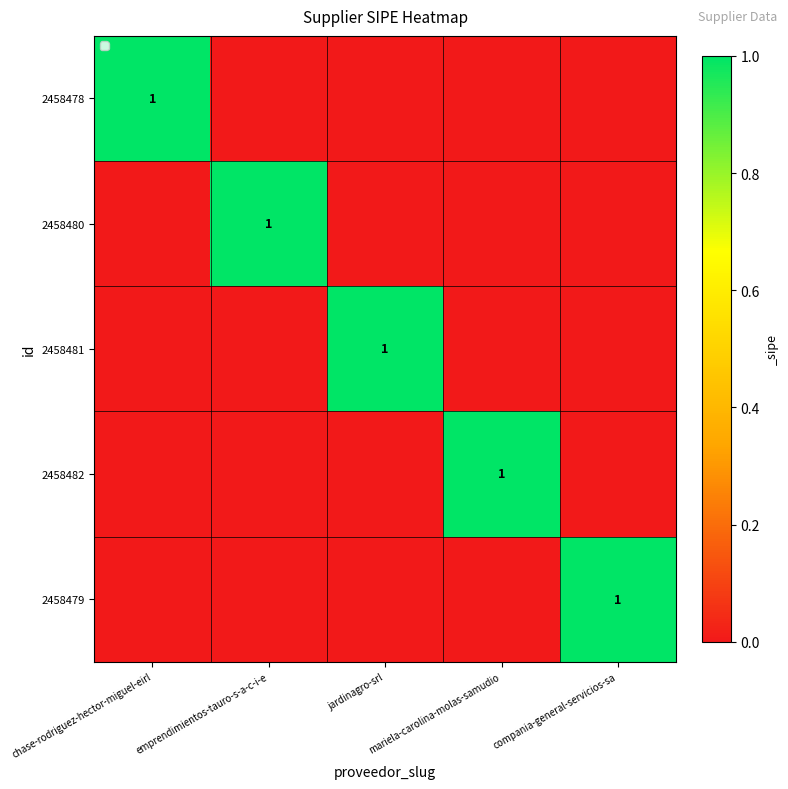

Which category has the highest value in the 2458480 series?

emprendimientos-tauro-s-a-c-i-e